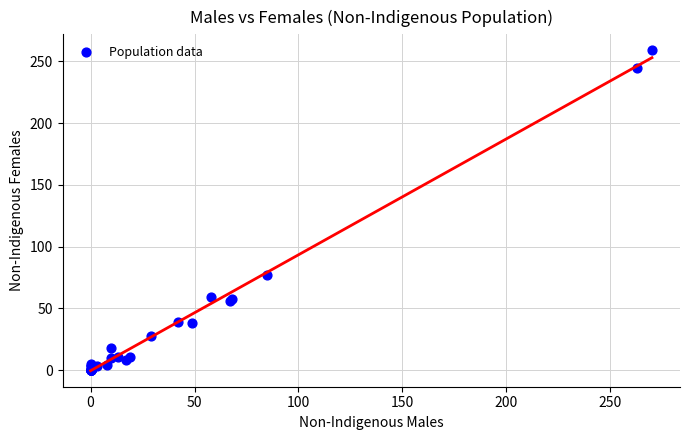

What Y value in the scatter plot is closest to 129?

77